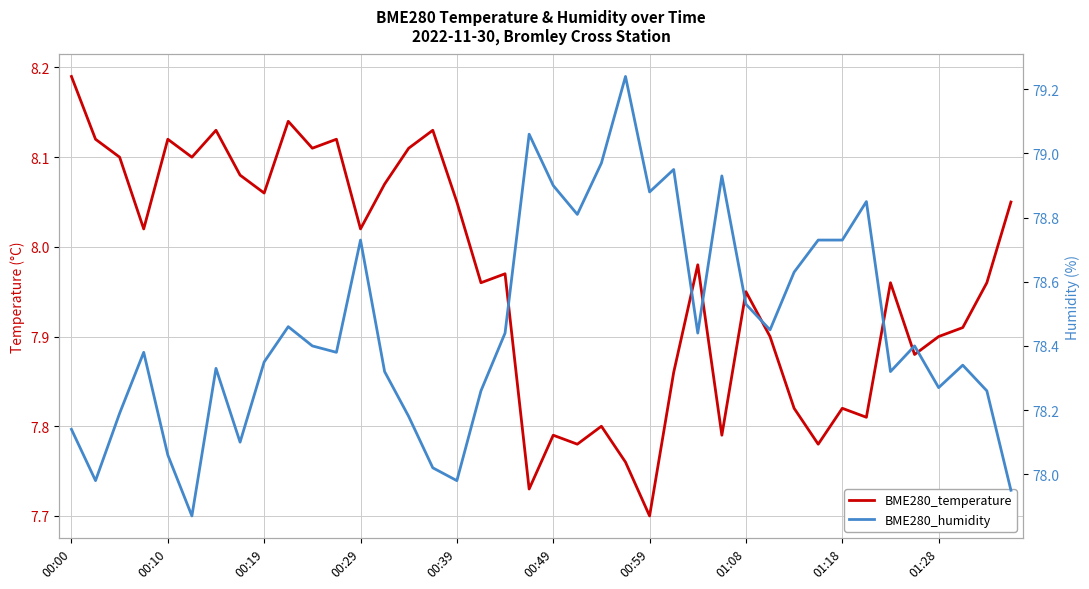

What are all the series names shown in the legend?

BME280_temperature, BME280_humidity